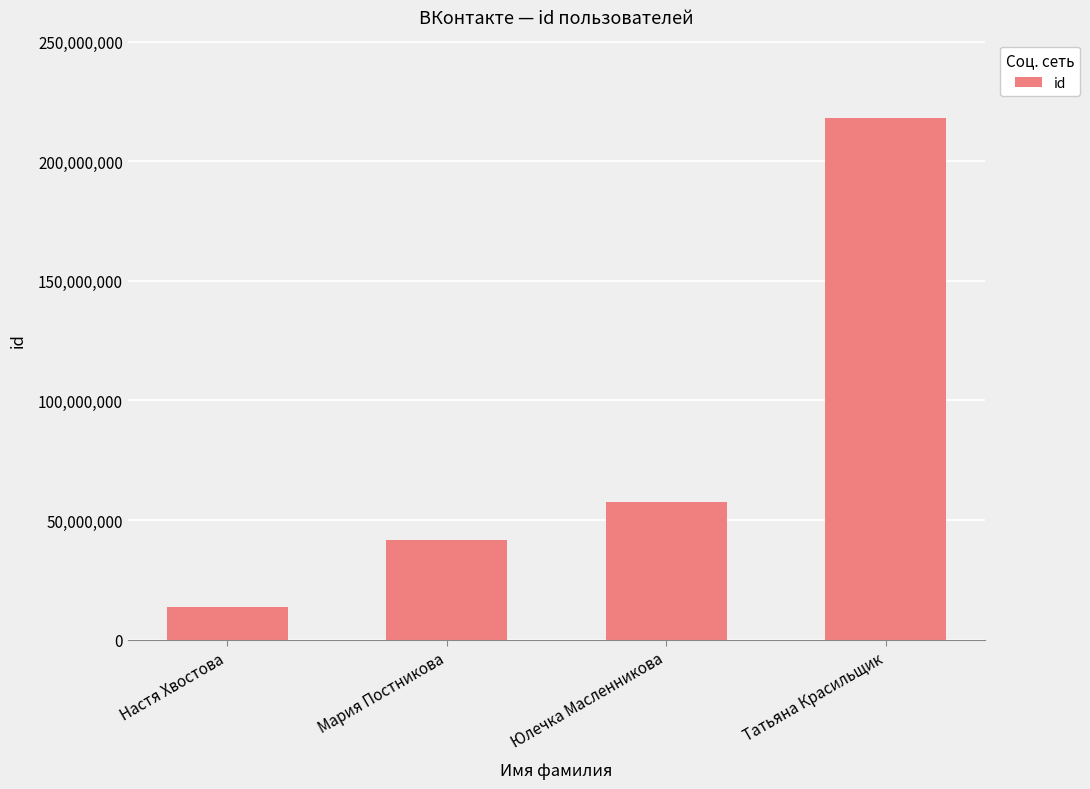

What is the maximum value shown in the chart?

218123292